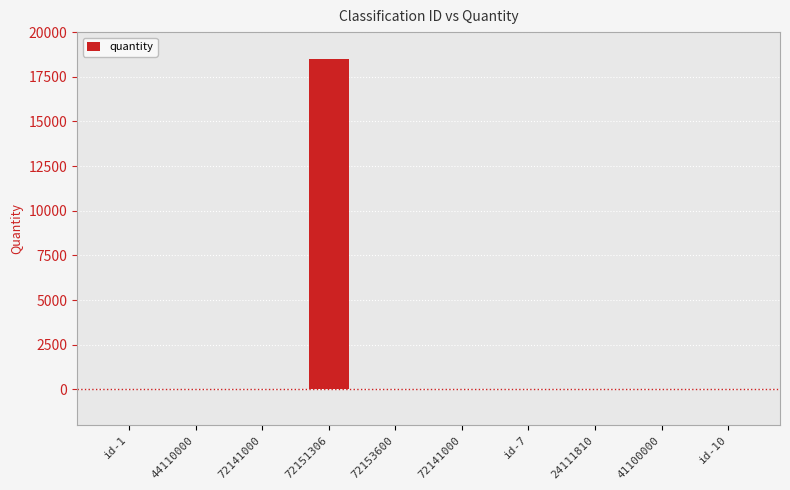

Reading left to right, transcribe all the data shown in this chart.

0	1	0	18472	0	0	0	0	0	0